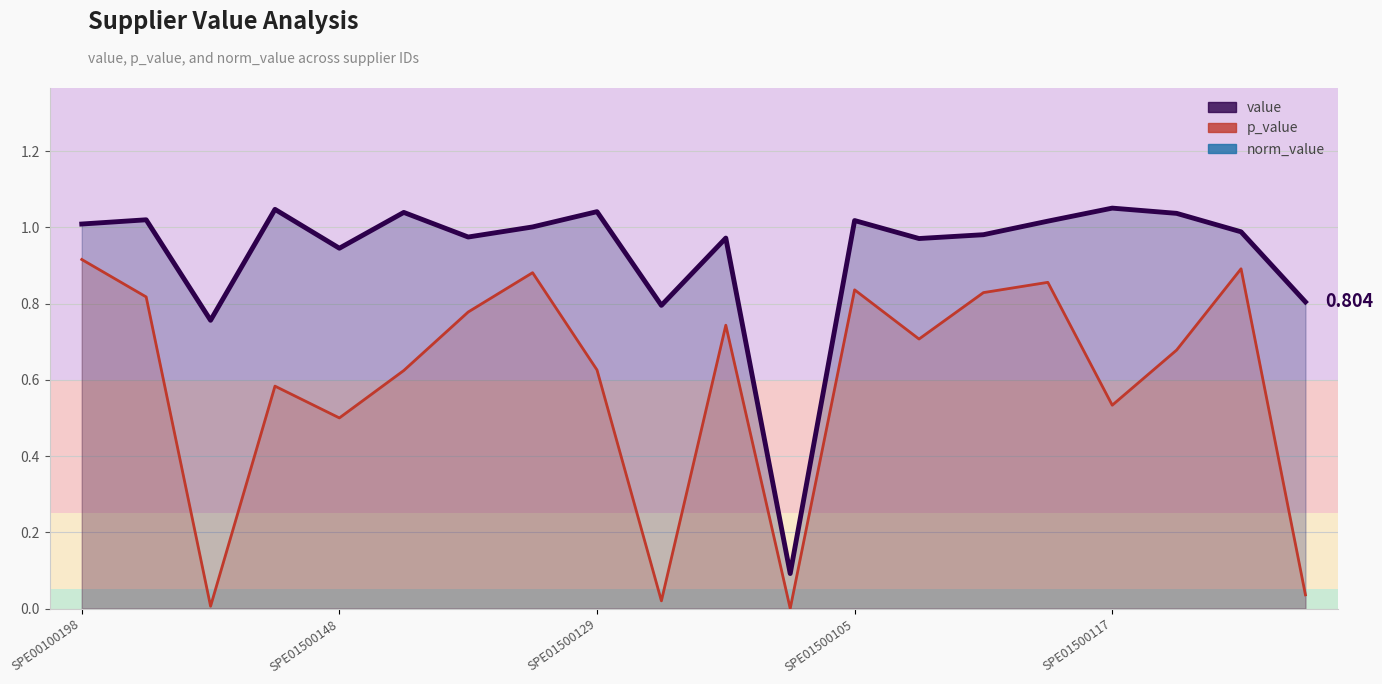

The value series shows 0.7 at SPE01500141. True or false?

False